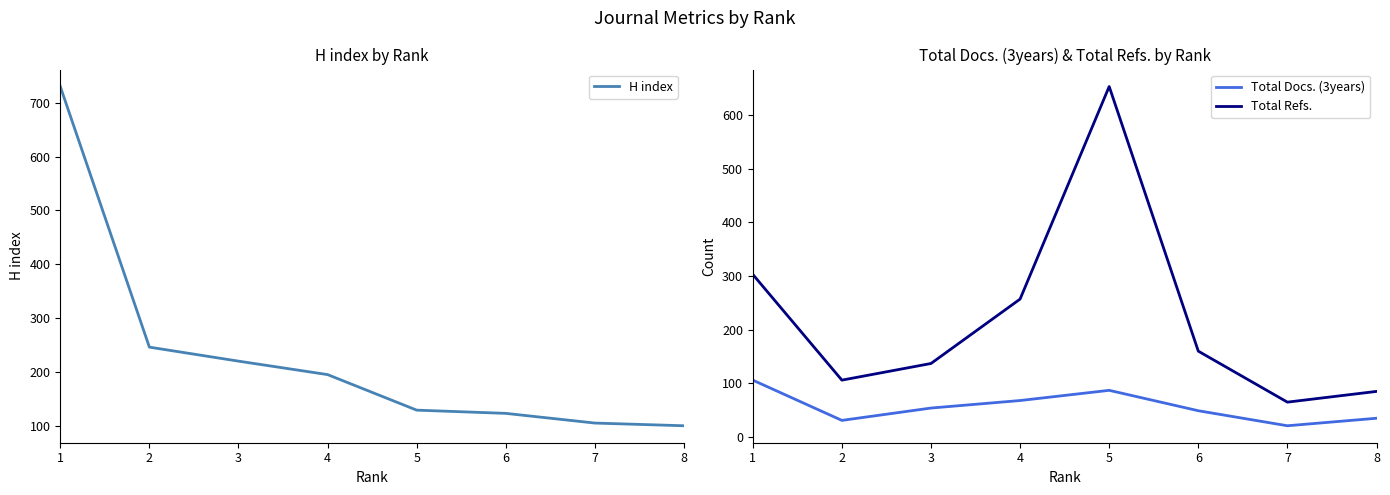

Is it true that Total Refs. equals 70 at 1?

False